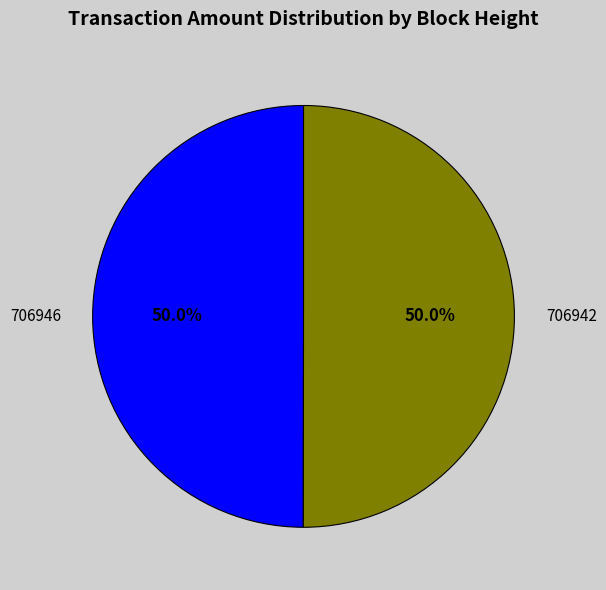

What portion of the pie excludes 706946?

50.0%